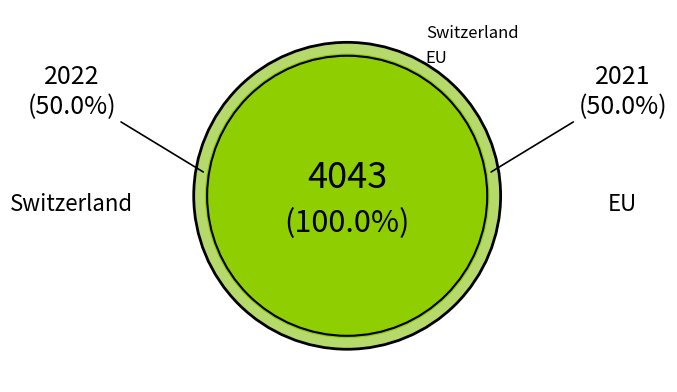

Count the number of slices in the pie.

2